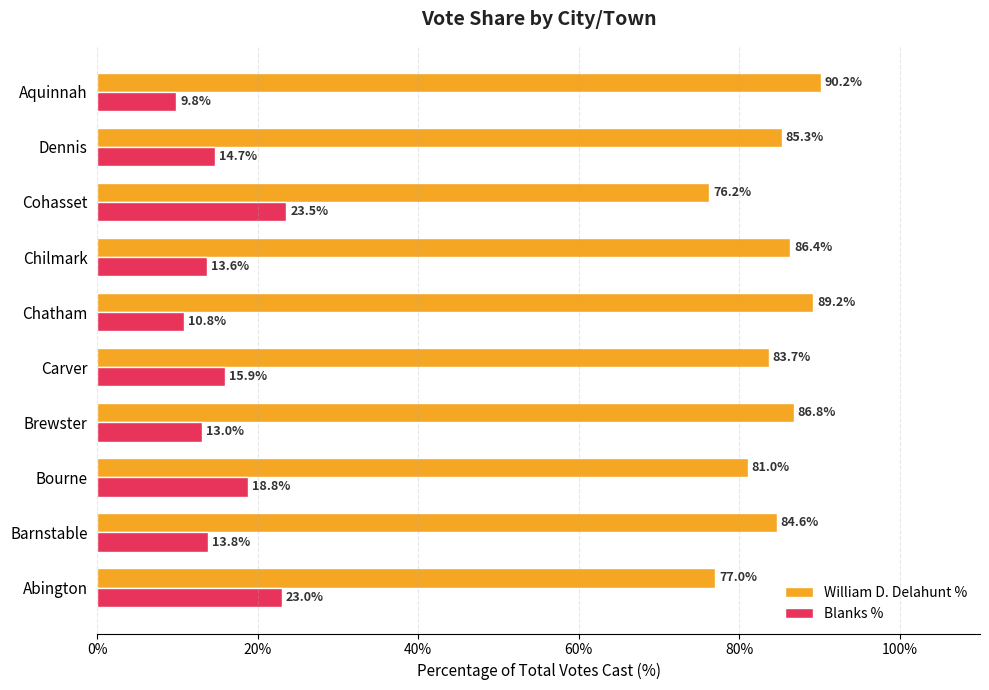

Where is Blanks % nearest to the value 16?

Carver